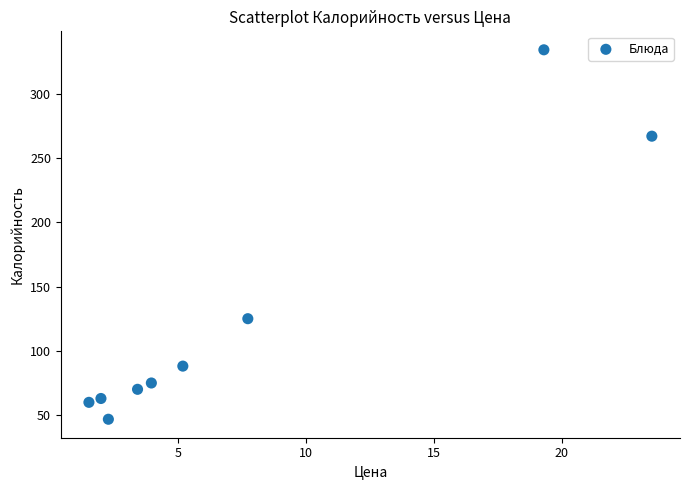

What Y value in the scatter plot is closest to 190?

125.1